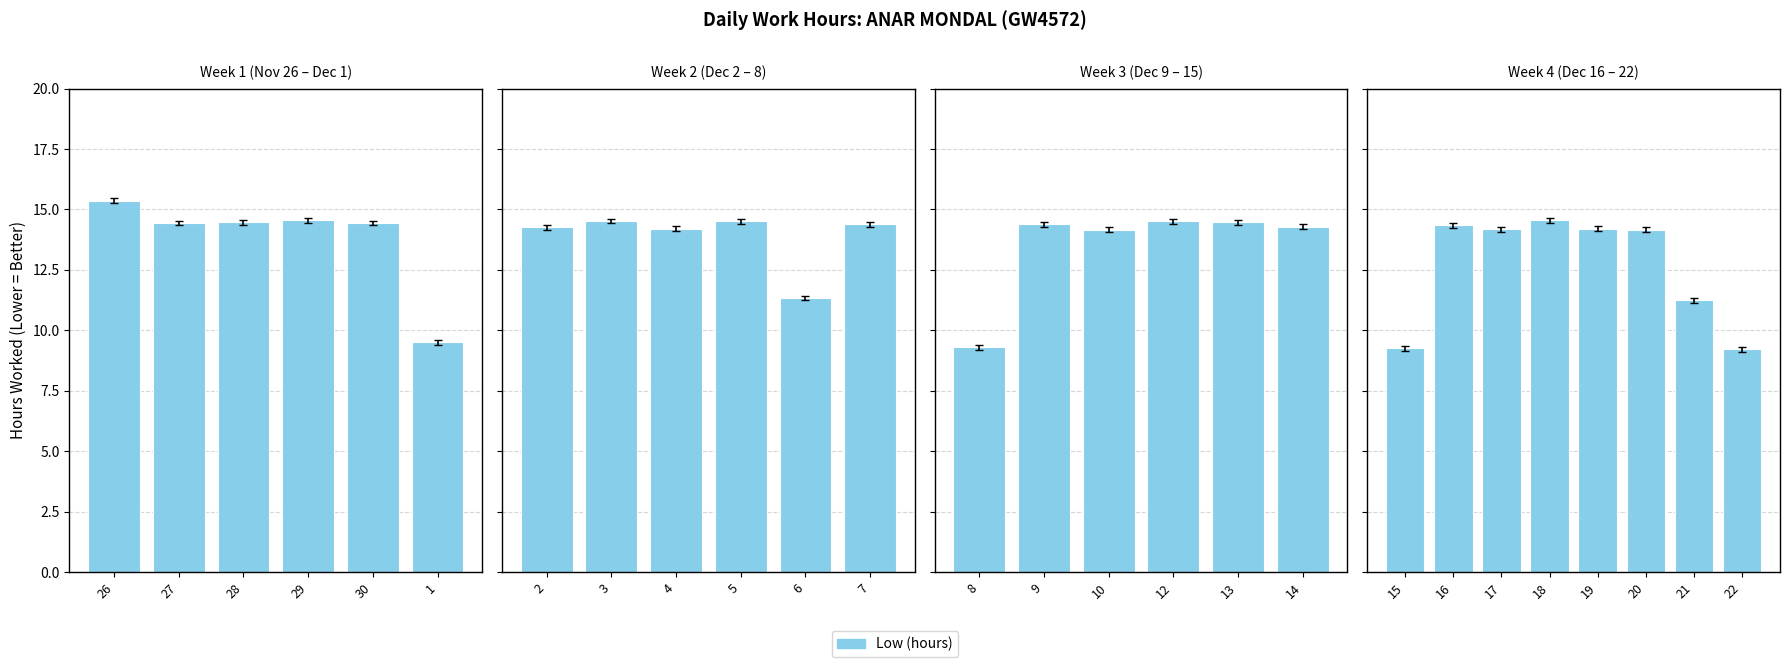

What position from the left is 1?

6